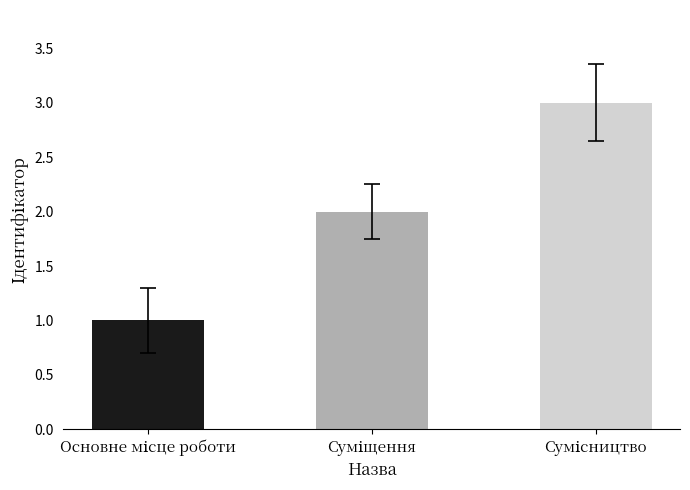

Reading left to right, what are all the values shown in this chart?

1	2	3